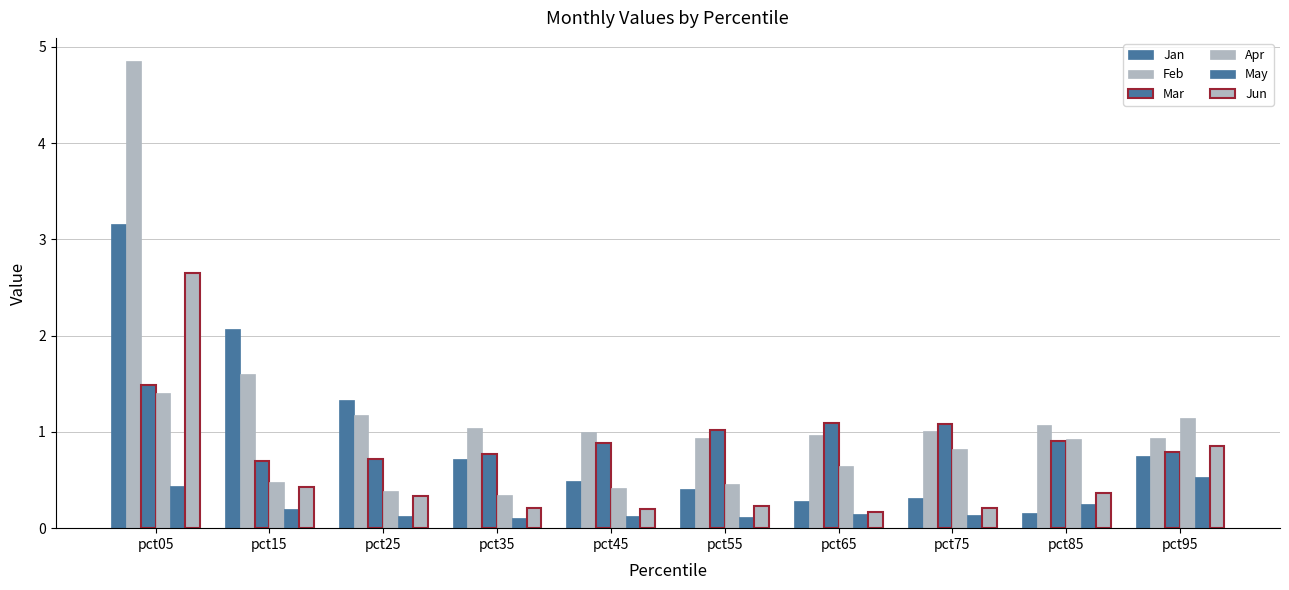

Reading left to right, list all the values displayed in this chart.

Jan: 3.2	2.1	1.3	0.7	0.5	0.4	0.3	0.3	0.2	0.8
Feb: 4.9	1.6	1.2	1.0	1.0	0.9	1.0	1.0	1.1	0.9
Mar: 1.5	0.7	0.7	0.8	0.9	1.0	1.1	1.1	0.9	0.8
Apr: 1.4	0.5	0.4	0.3	0.4	0.5	0.6	0.8	0.9	1.1
May: 0.4	0.2	0.1	0.1	0.1	0.1	0.1	0.1	0.3	0.5
Jun: 2.7	0.4	0.3	0.2	0.2	0.2	0.2	0.2	0.4	0.9